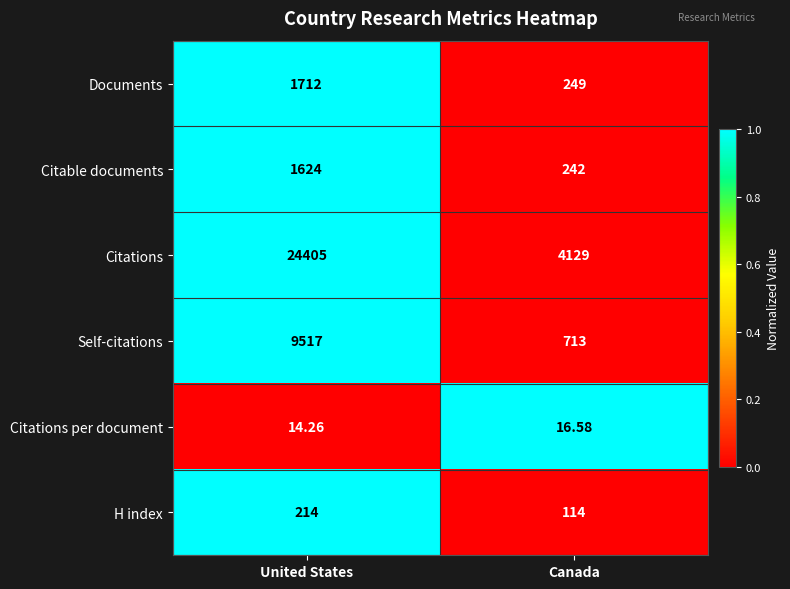

At which category is the sum across all series the highest?

United States